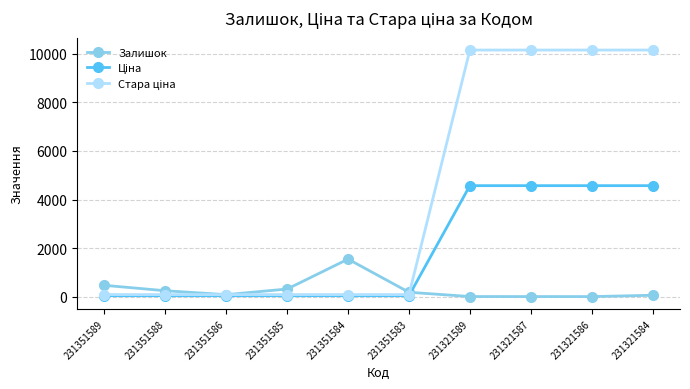

True or false: Залишок has a value of 1.0 at 231321586.

True